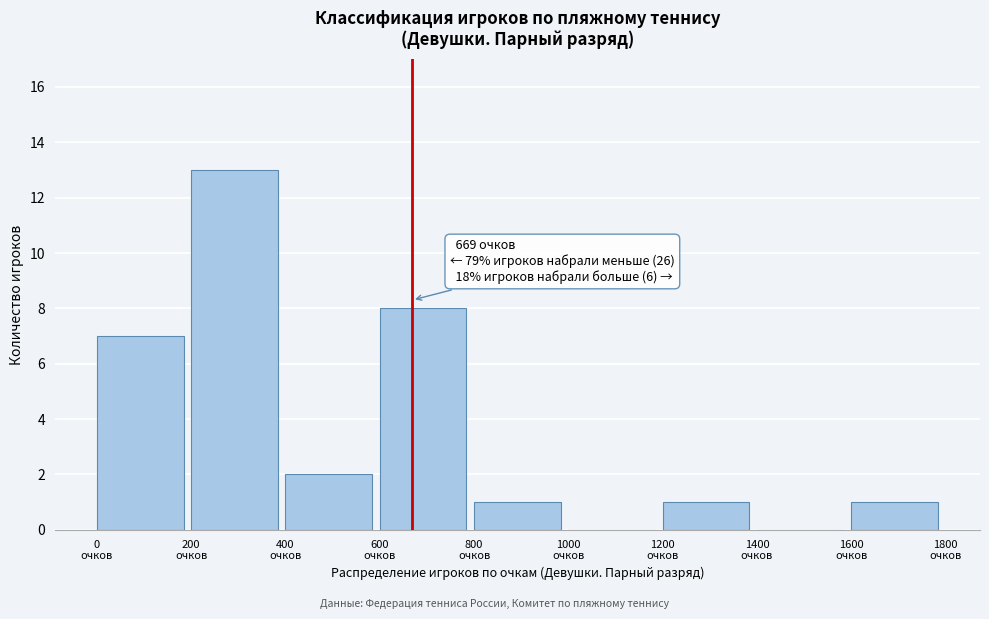

Which range on the x-axis has the tallest bar?

200 to 400